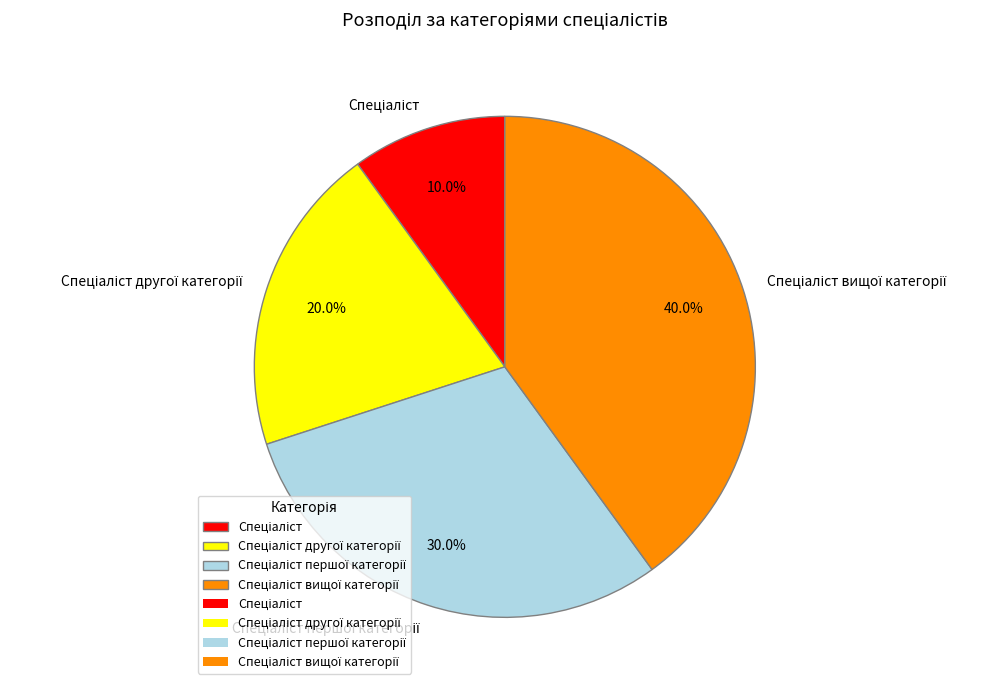

Is there a majority slice in this chart?

No